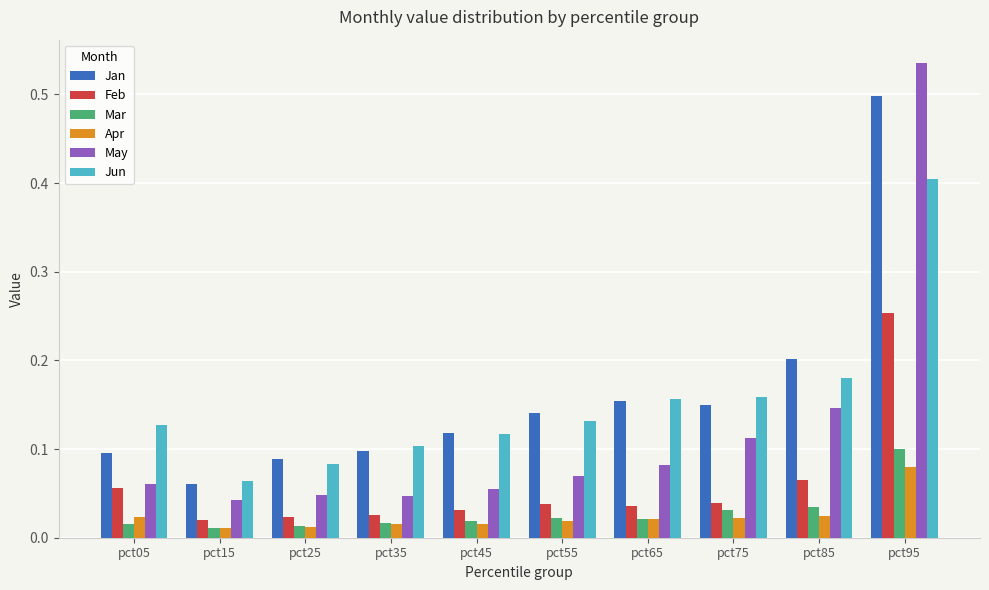

Is the value of Mar at pct15 greater than the value of Feb at pct55?

No